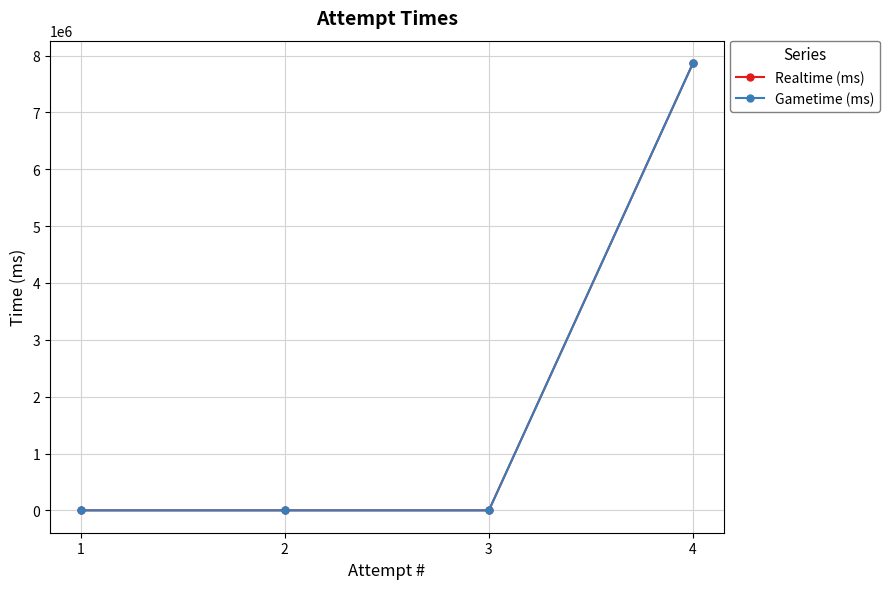

List the series in order of their peak value, highest first.

Realtime (ms), Gametime (ms)